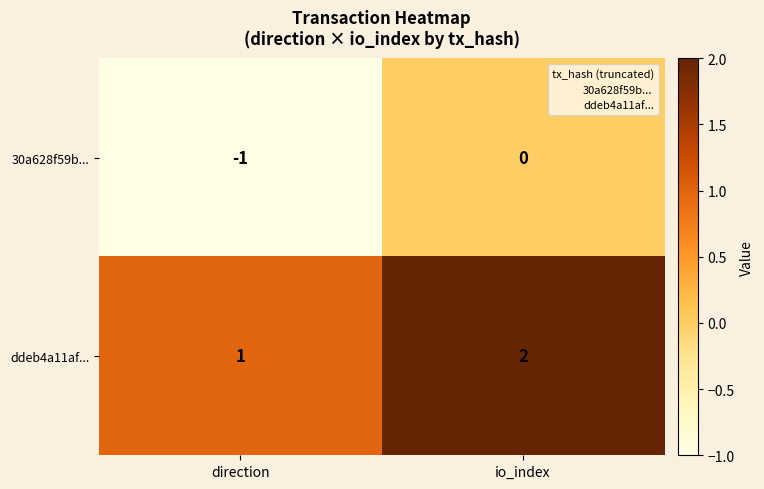

Which category has the lowest value across all series?

direction